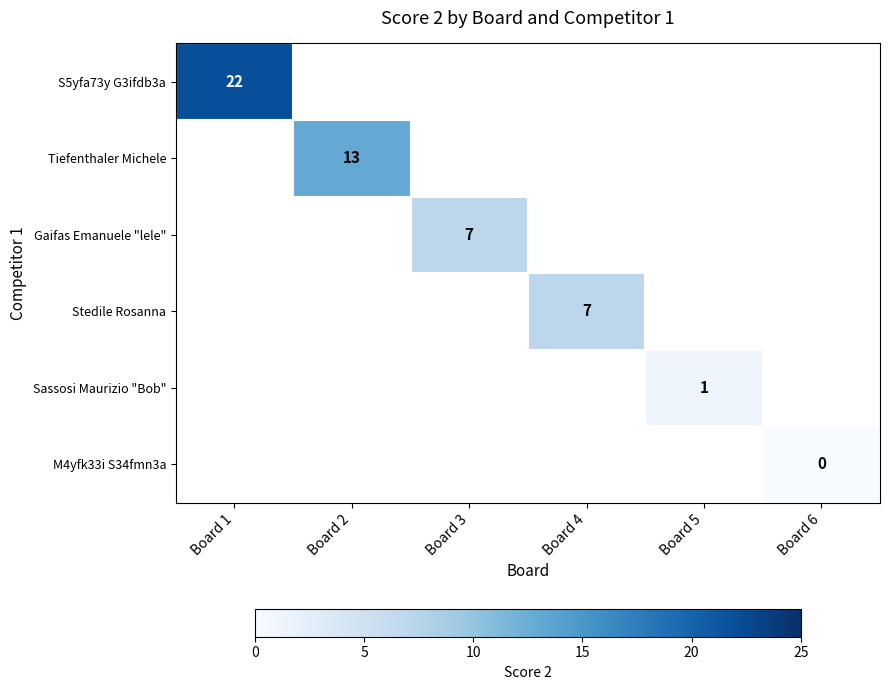

Which category has the highest value across all series?

Board 1